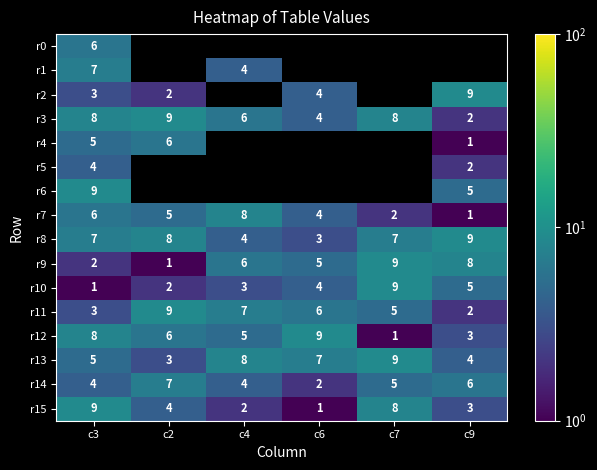

List the labels in order of r13 value, largest first.

c7, c4, c6, c3, c9, c2